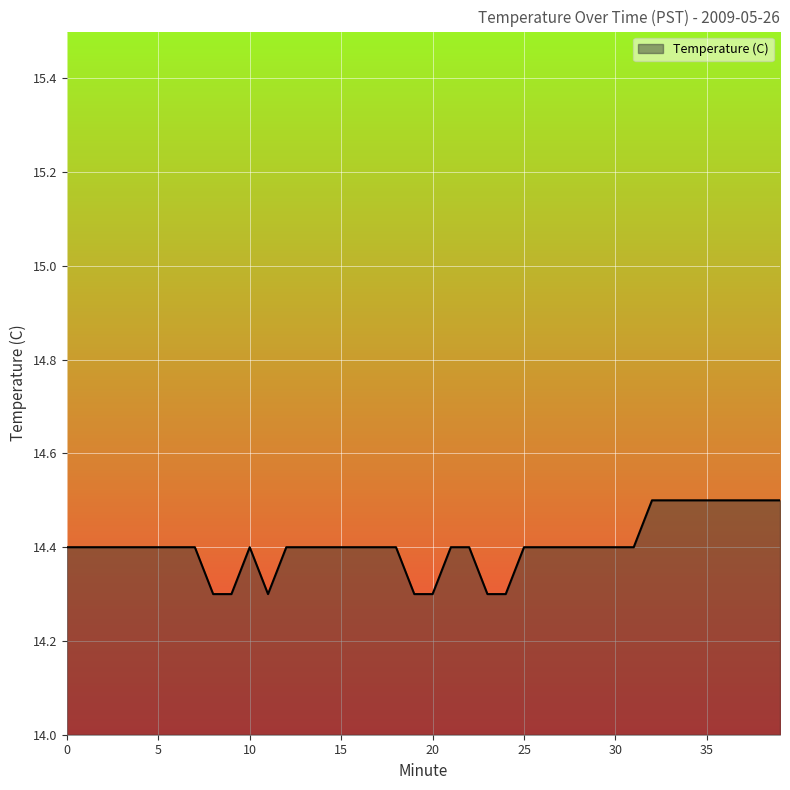

What is the greatest value displayed?

14.5